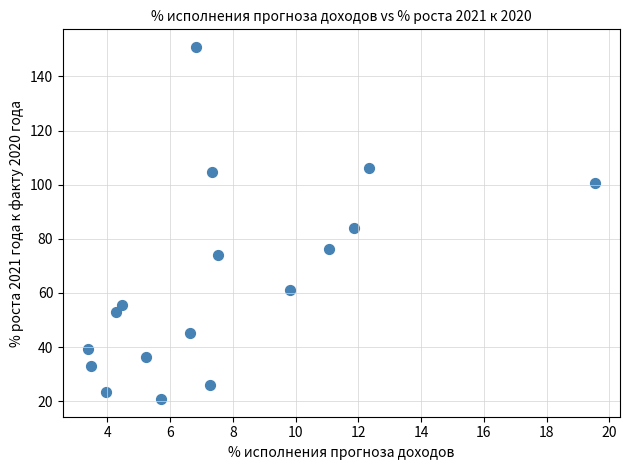

What is the range of X values (max minus min)?

16.1